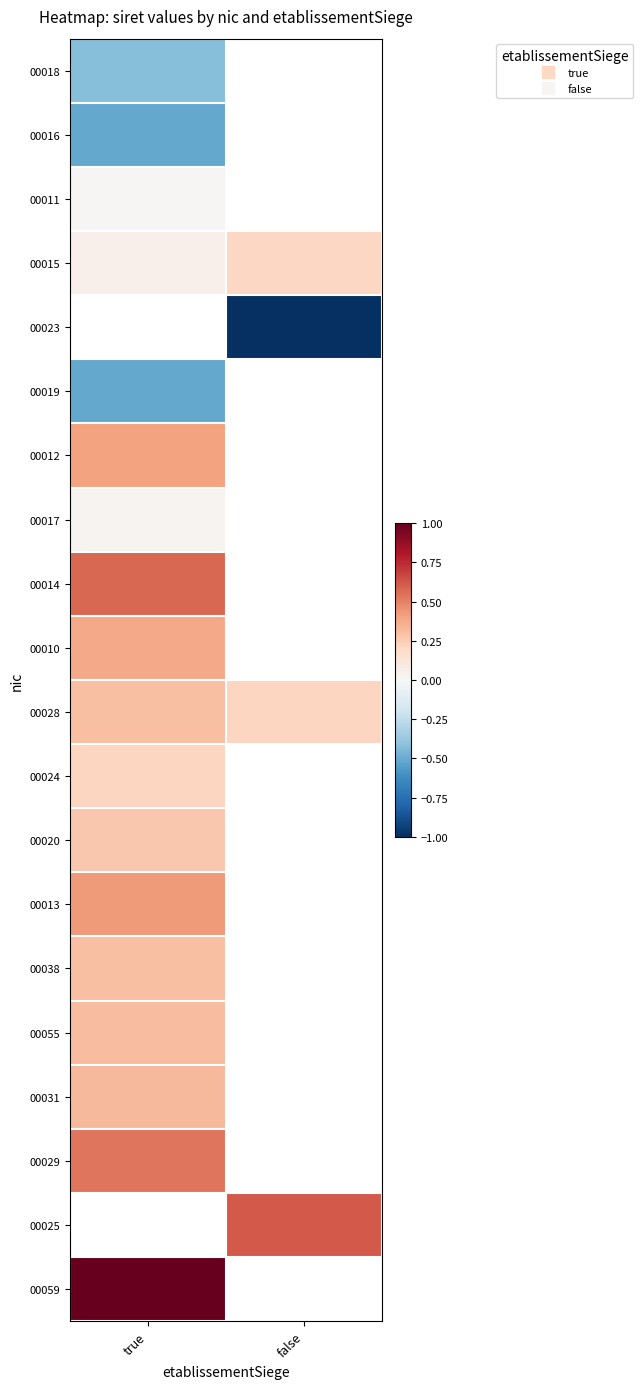

Which category has the lowest value across all series?

false